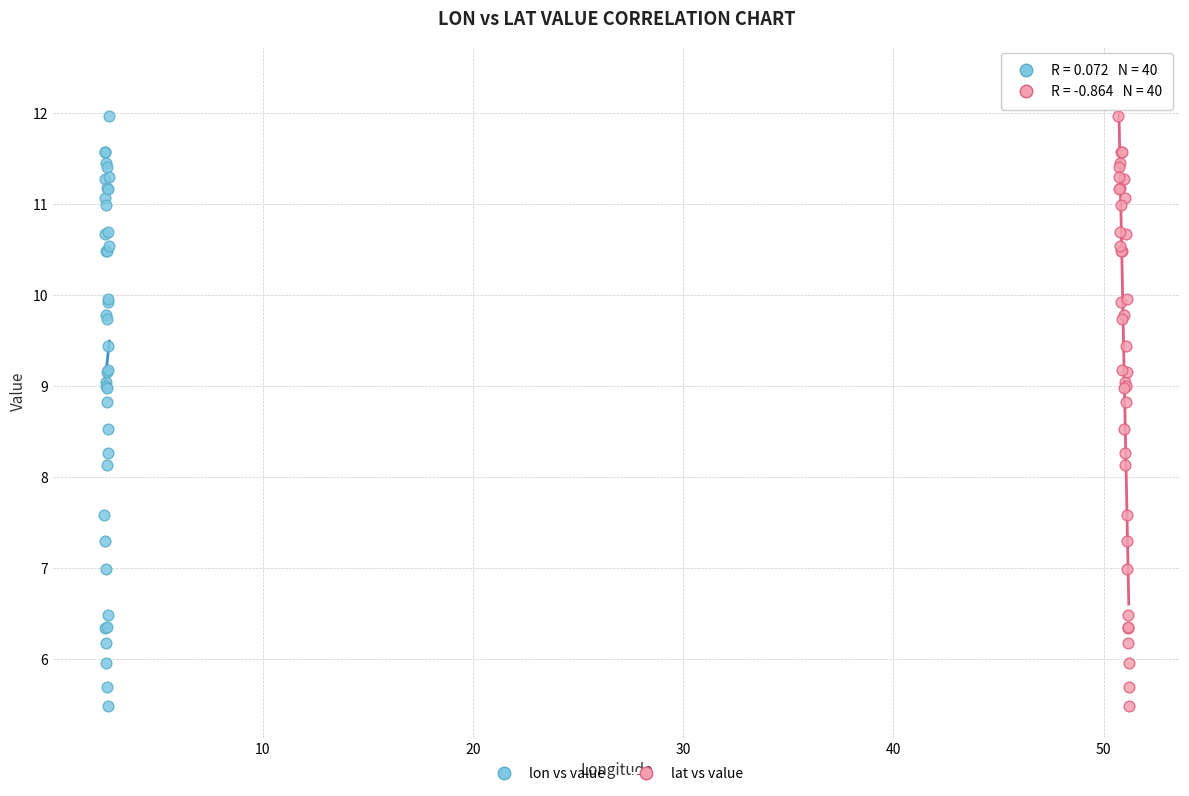

What are all the series names shown in the legend?

lon vs value, lat vs value